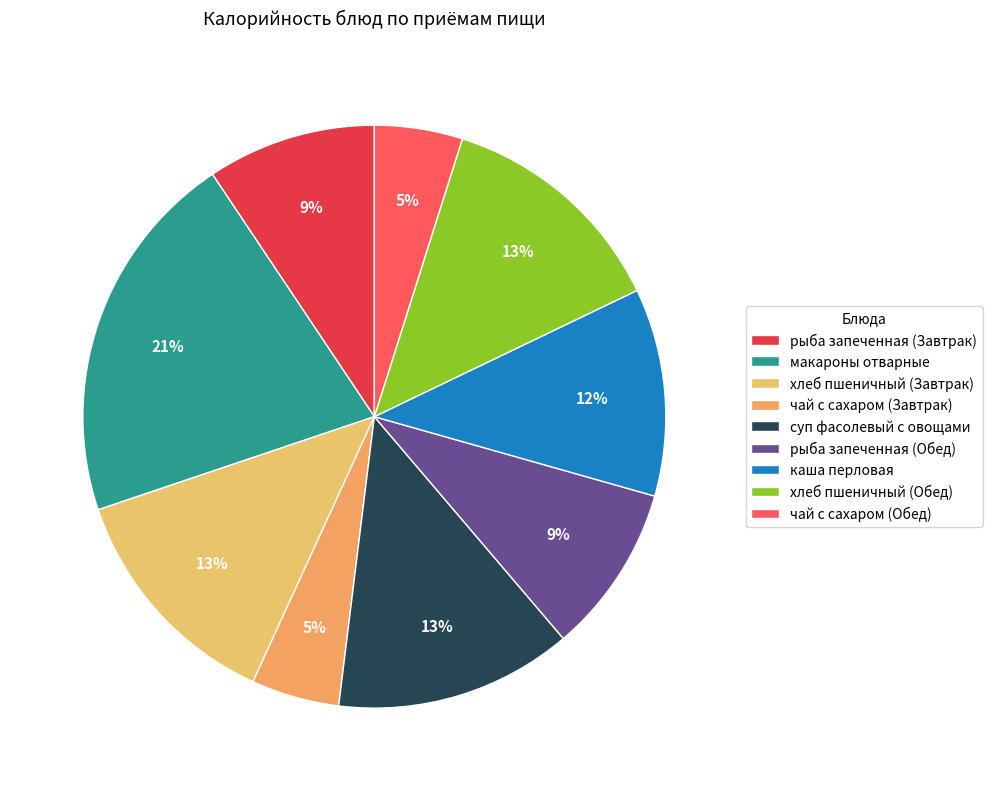

Which slice is the largest?

макароны отварные